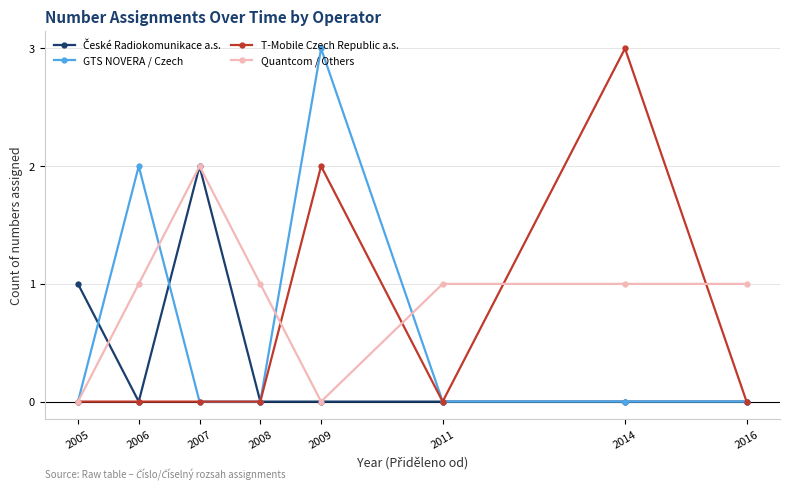

What is the greatest value displayed?

3